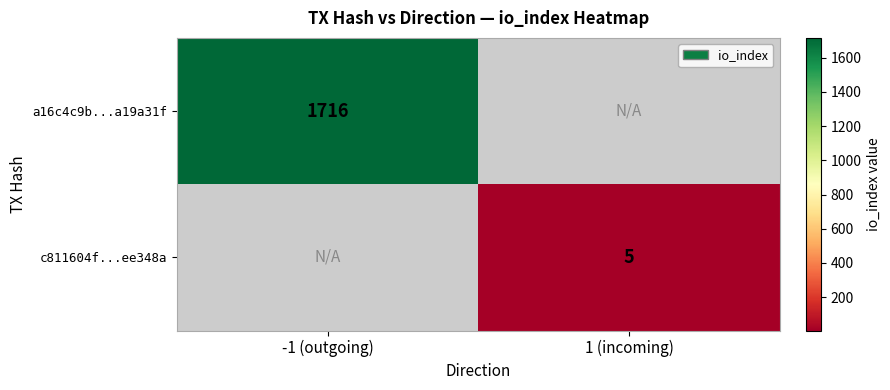

True or false: a16c4c9b...a19a31f has a value of 666 at -1 (outgoing).

False